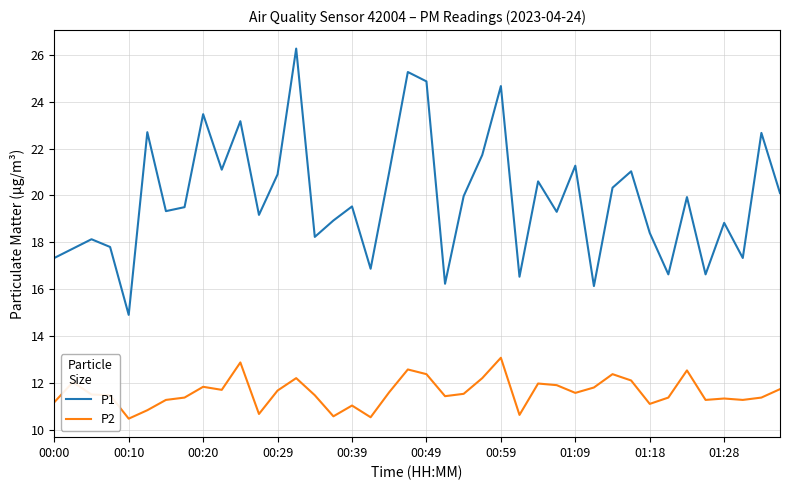

What is the smallest value displayed?

10.5